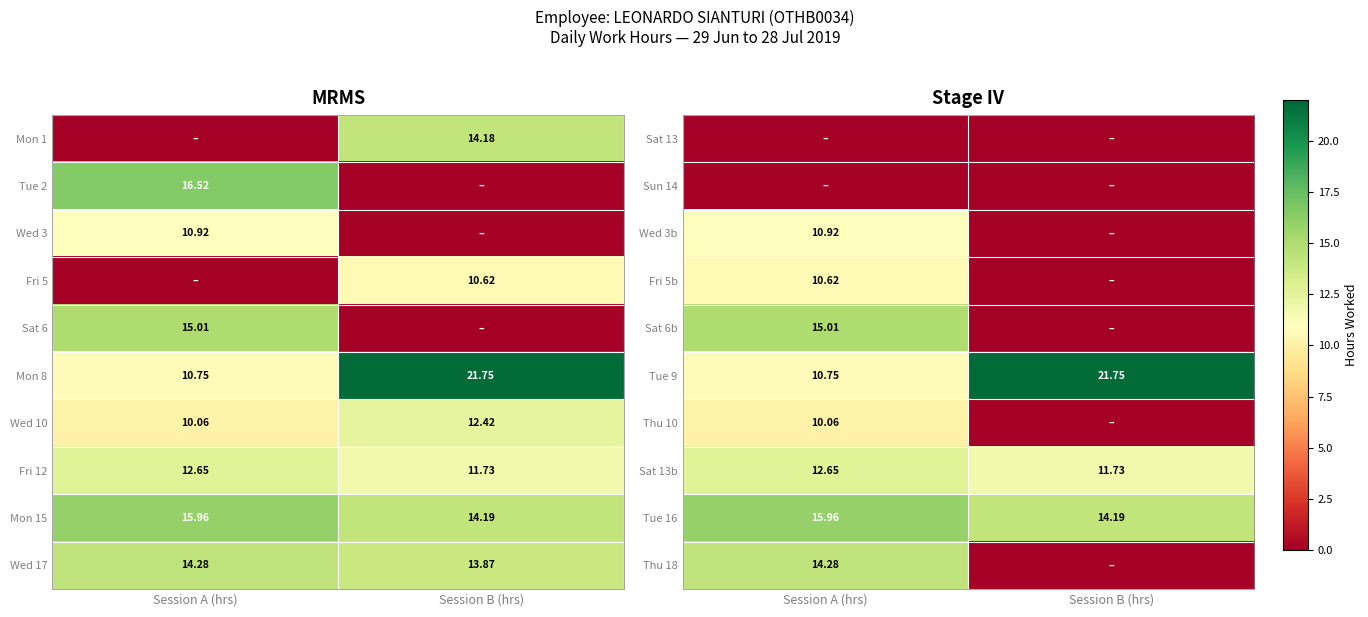

Which category has the highest value in the Tue 9 series?

Session B (hrs)